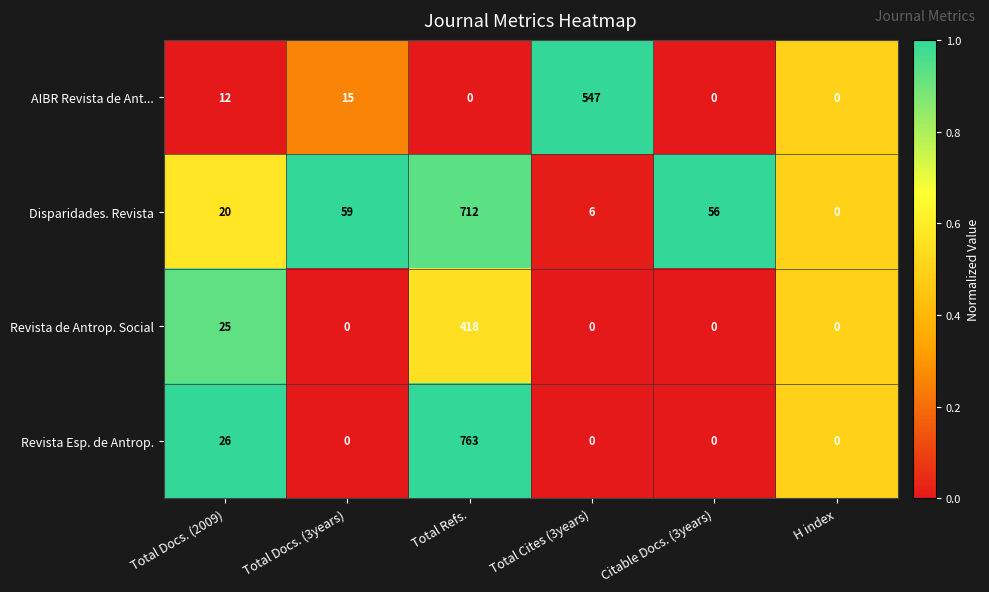

The value of Disparidades. Revista at Total Cites (3years) is 6. True or false?

True